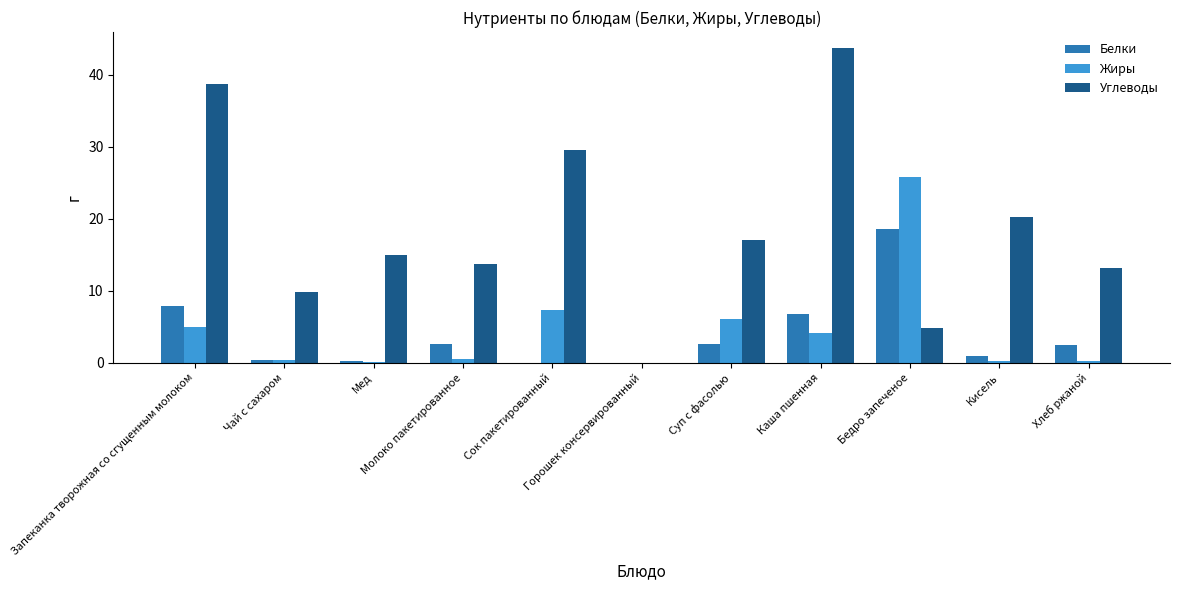

Which series changed the most between Молоко пакетированное and Каша пшенная?

Углеводы